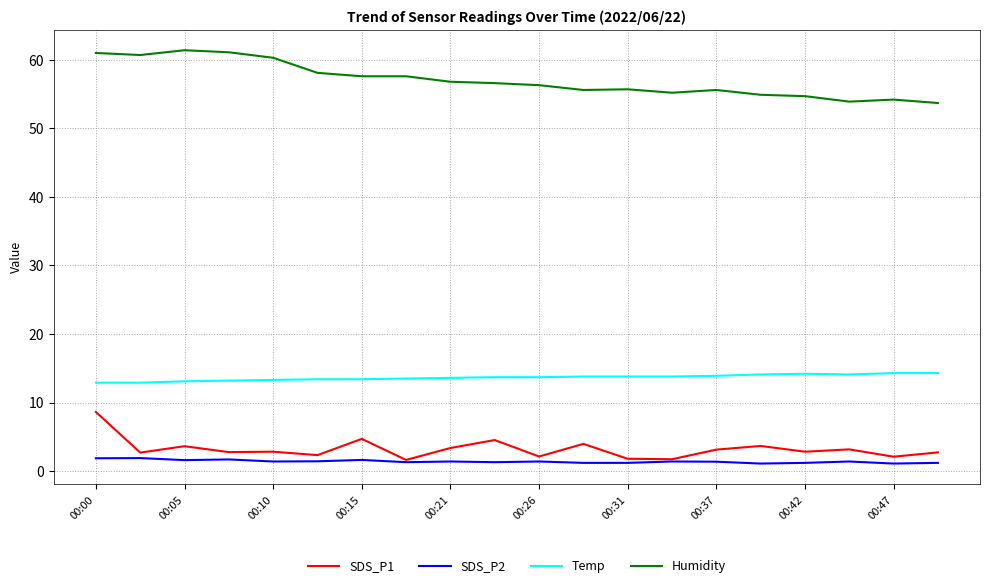

What is the maximum value for Temp?

14.3